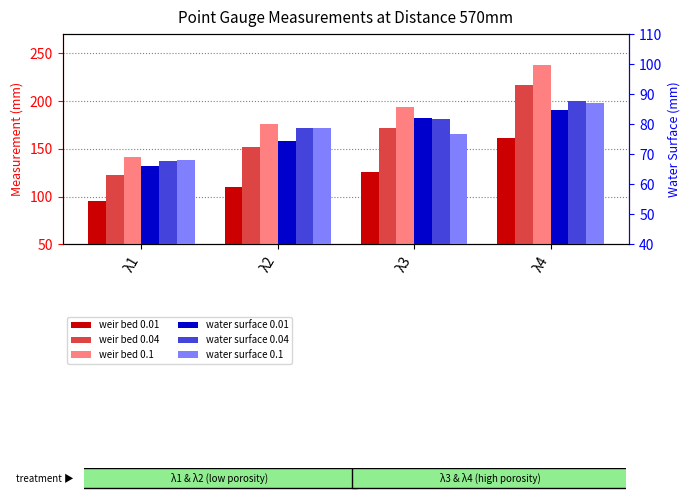

Reading left to right, list all the values displayed in this chart.

weir bed 0.01: λ1=95.1	λ2=109.7	λ3=126.2	λ4=161.6
weir bed 0.04: λ1=123.1	λ2=152.4	λ3=171.6	λ4=216.4
weir bed 0.1: λ1=141.7	λ2=176.4	λ3=194.1	λ4=237.9
water surface 0.01: λ1=66.2	λ2=74.5	λ3=82.1	λ4=84.9
water surface 0.04: λ1=67.8	λ2=78.6	λ3=81.6	λ4=87.6
water surface 0.1: λ1=68.0	λ2=78.9	λ3=76.6	λ4=87.1